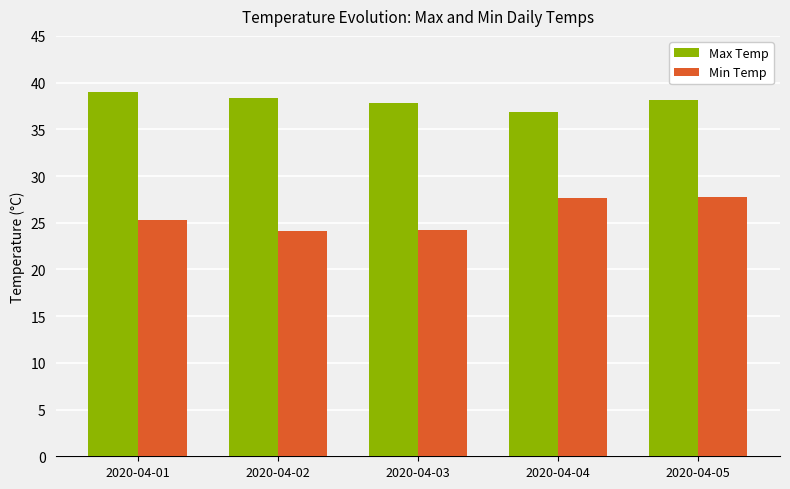

How many bars are there in total?

10